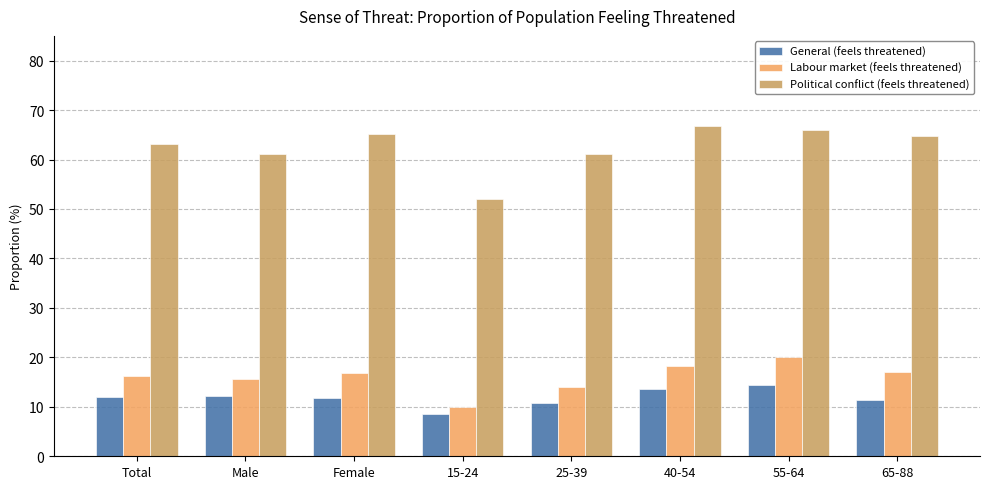

Which category has the lowest value in the Political conflict (feels threatened) series?

15-24